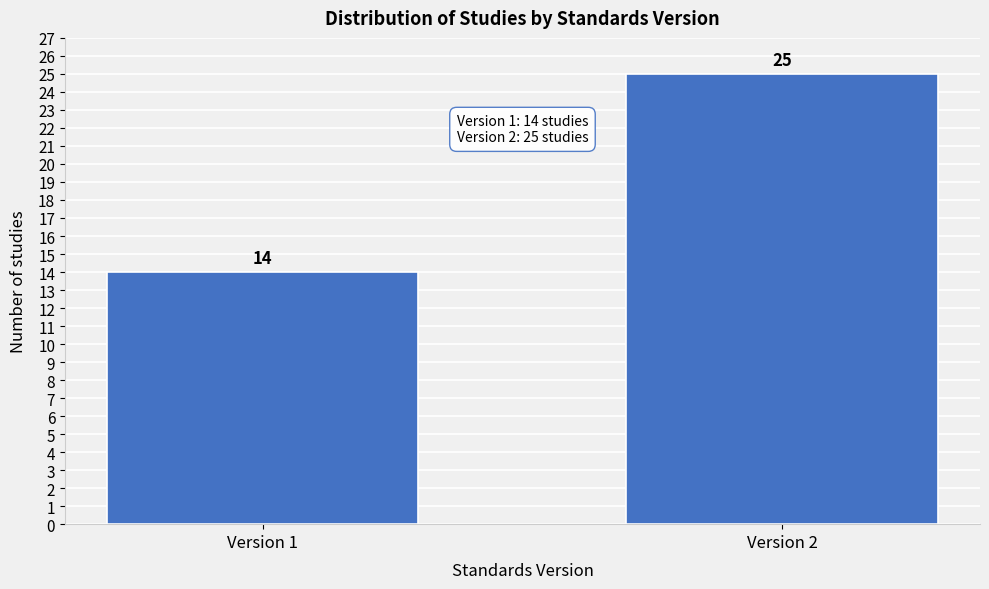

Reading left to right, transcribe all the data shown in this chart.

Version 1=14	Version 2=25